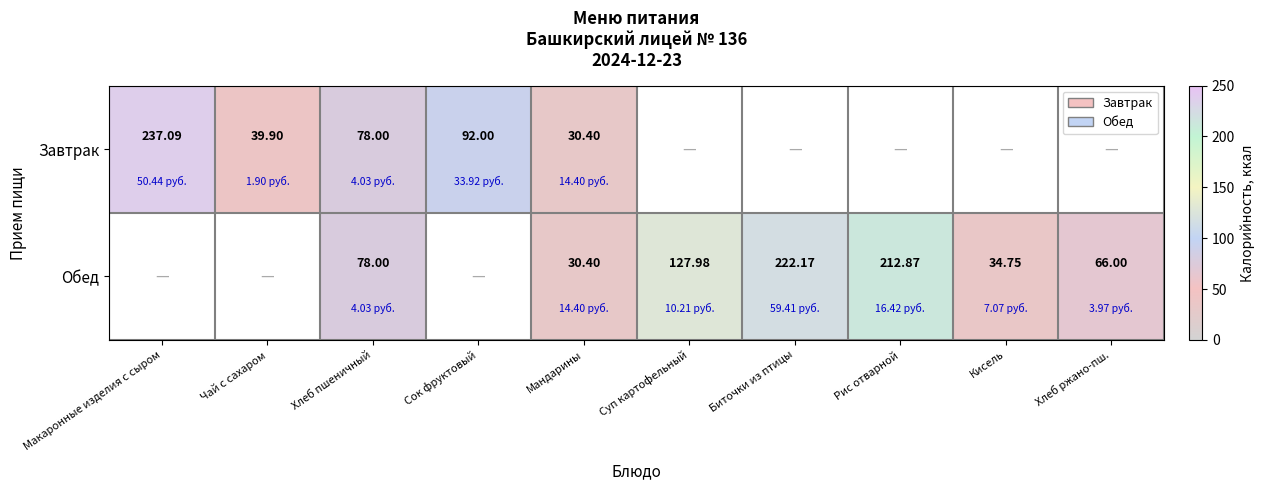

At which category does the chart reach its peak across all series?

Макаронные изделия с сыром